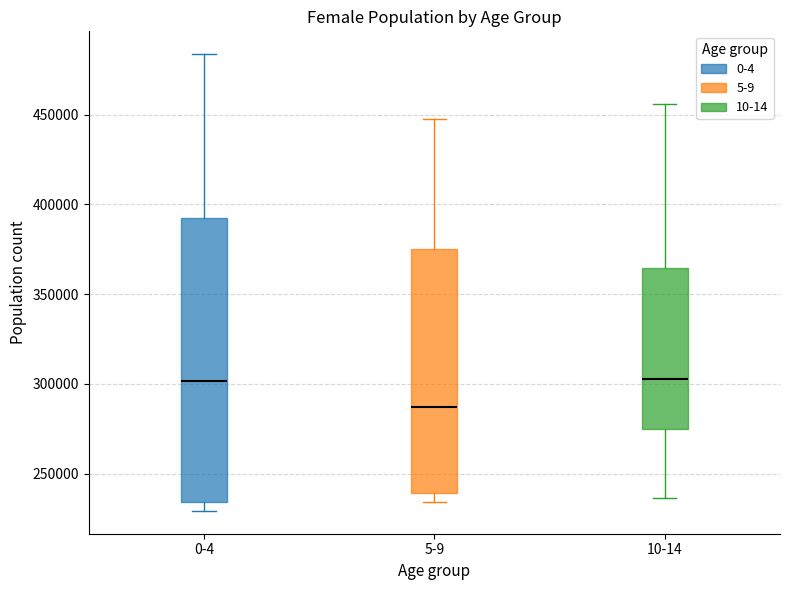

Which box has the lowest median line?

5-9